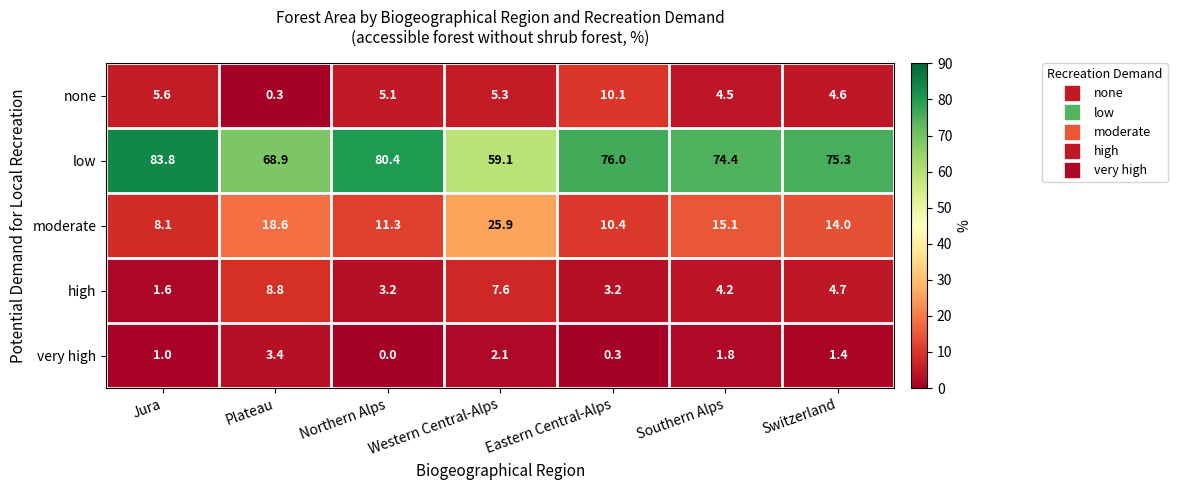

The value of moderate at Eastern Central-Alps is 10.4. True or false?

True